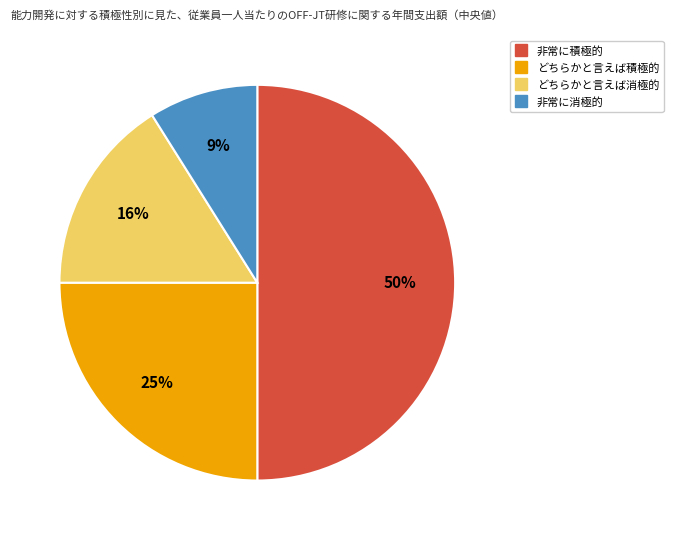

What is the largest slice in the pie chart?

非常に積極的